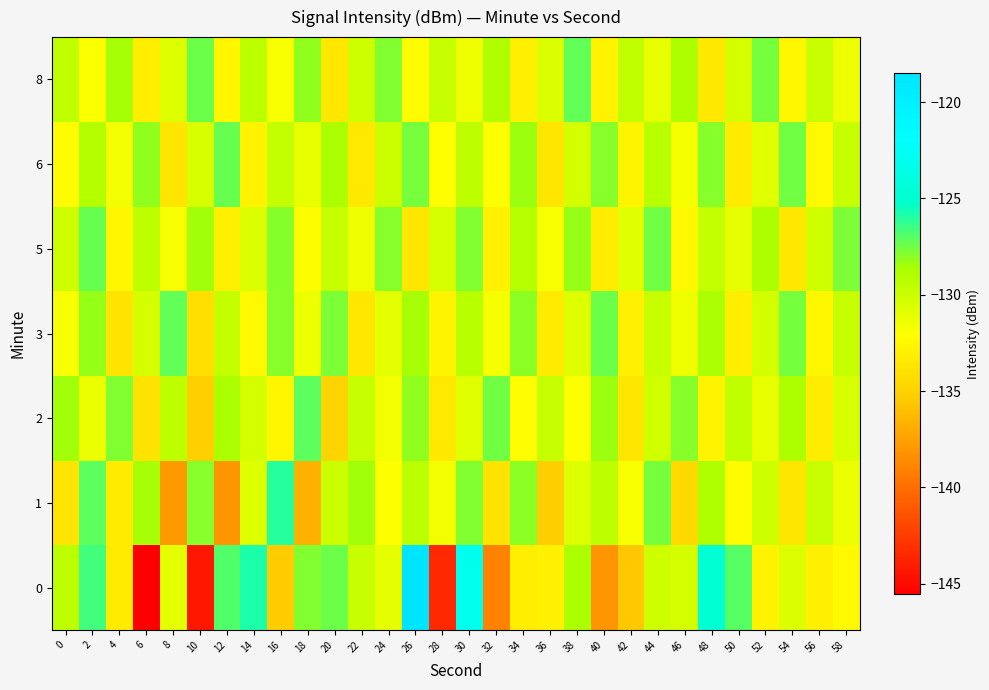

How many categories are shown in the chart?

30